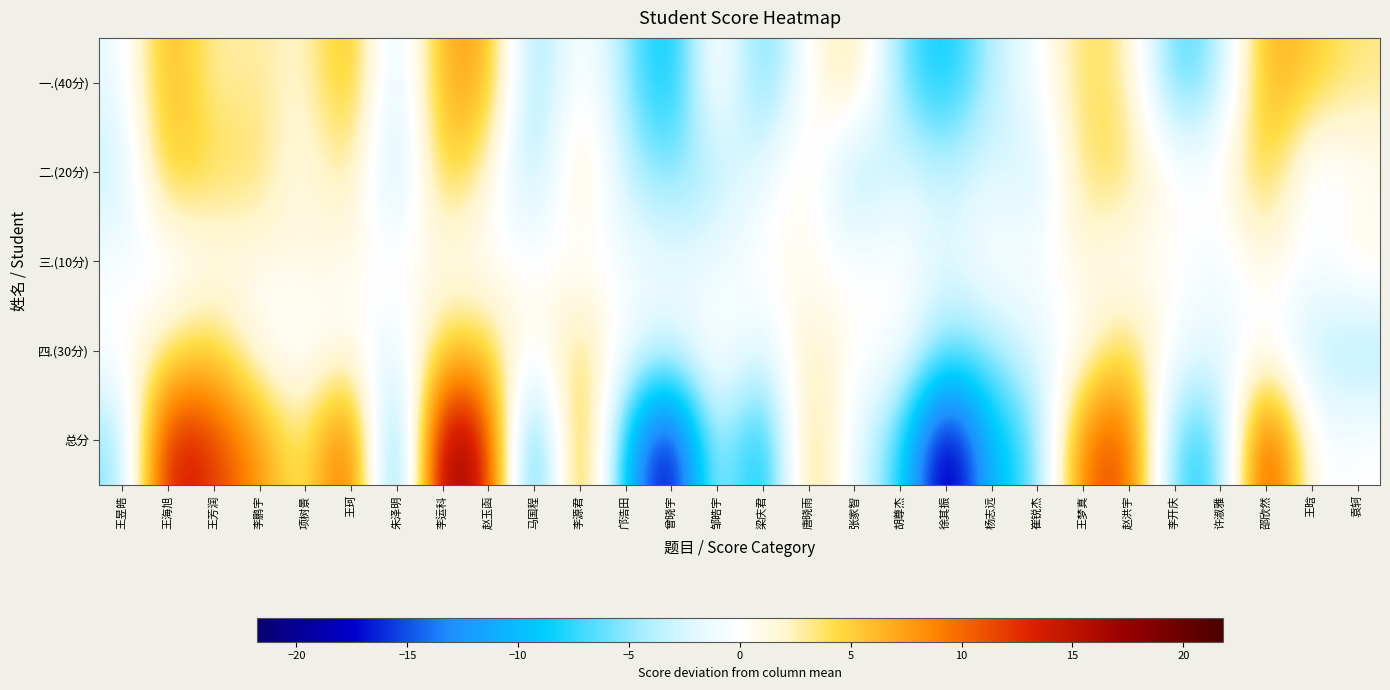

Rank the series at 李鹏宇 from highest to lowest value.

总分, 二.(20分), 一.(40分), 三.(10分), 四.(30分)